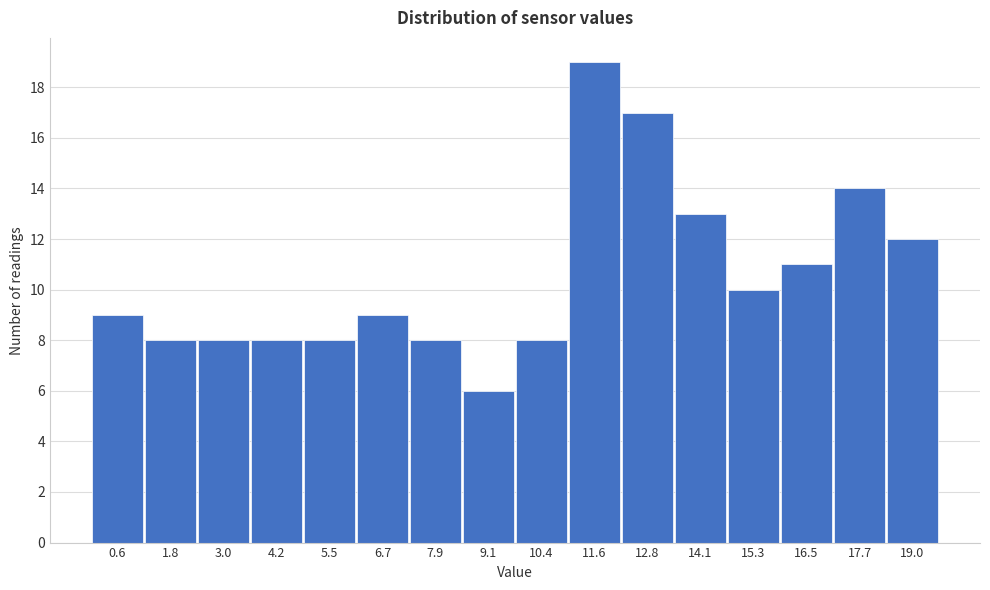

Reading left to right, what are all the values shown in this chart?

0.6=9	1.8=8	3.0=8	4.2=8	5.5=8	6.7=9	7.9=8	9.1=6	10.4=8	11.6=19	12.8=17	14.1=13	15.3=10	16.5=11	17.7=14	19.0=12